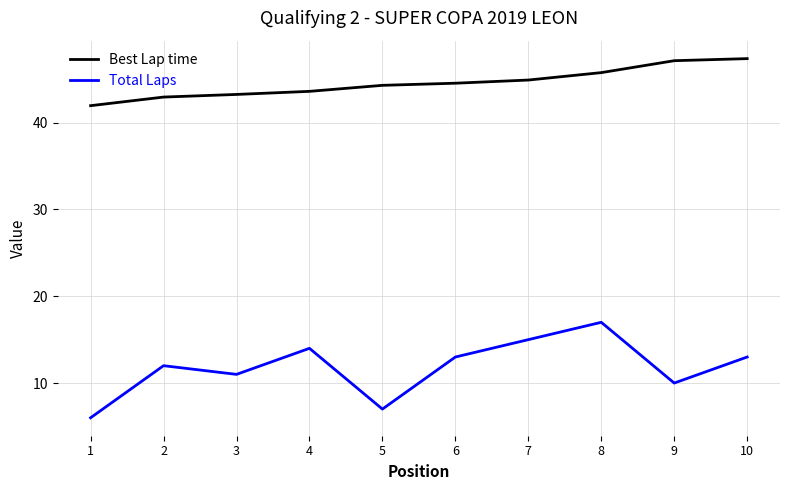

What is the total value across all series at 9?

57.1